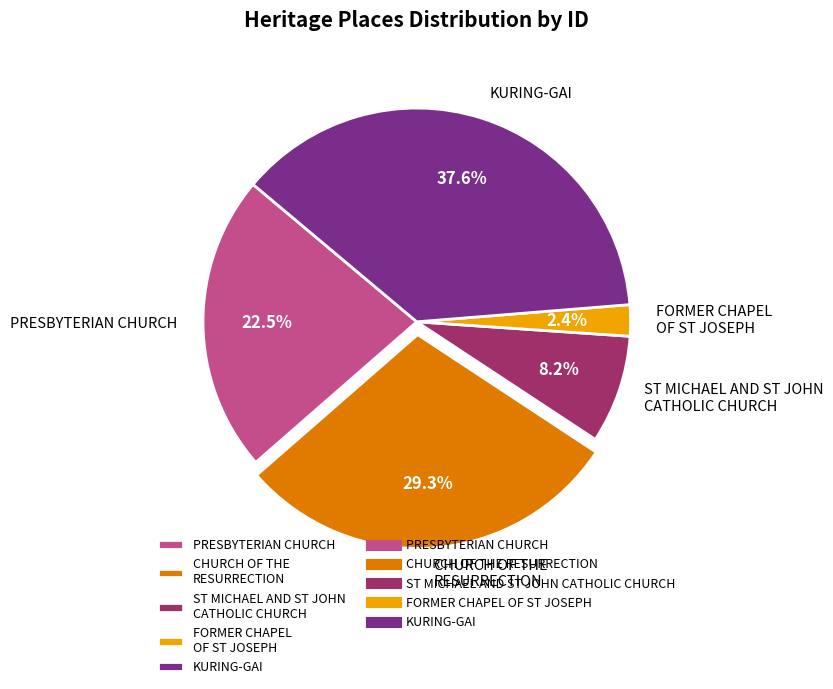

Is it true that ST MICHAEL AND ST JOHN CATHOLIC CHURCH is 8% of the pie?

True